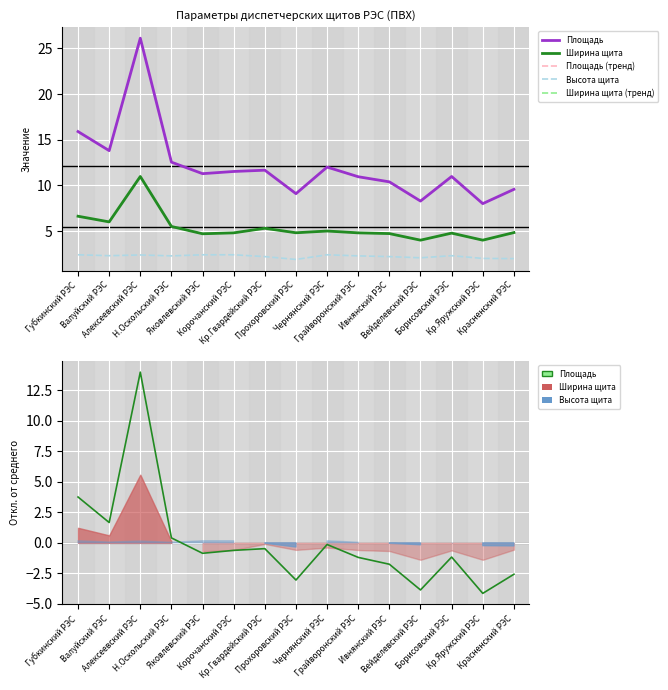

How many data points does each series have?

15